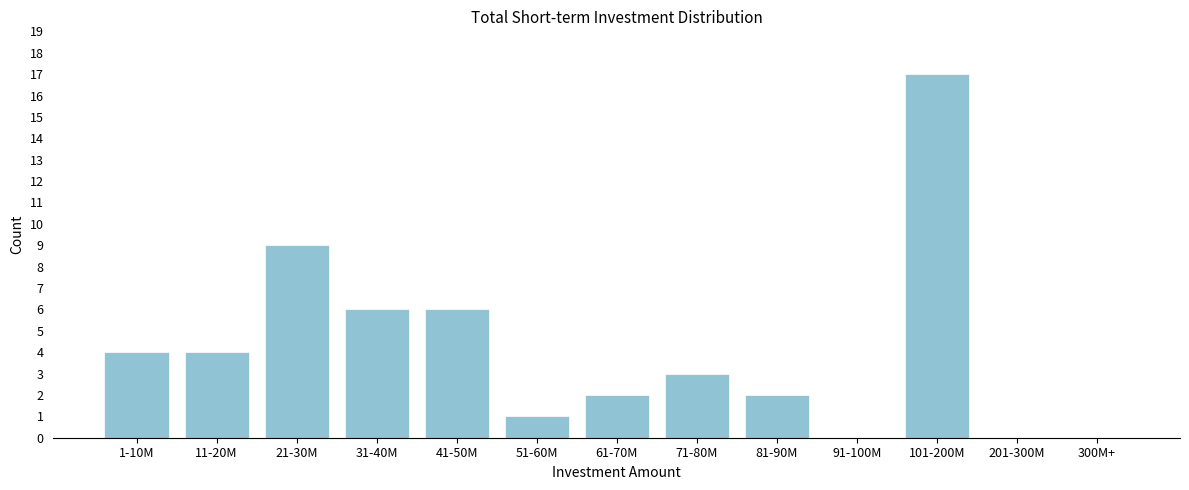

Reading right to left, transcribe all the data shown in this chart.

300M+=0	201-300M=0	101-200M=17	91-100M=0	81-90M=2	71-80M=3	61-70M=2	51-60M=1	41-50M=6	31-40M=6	21-30M=9	11-20M=4	1-10M=4